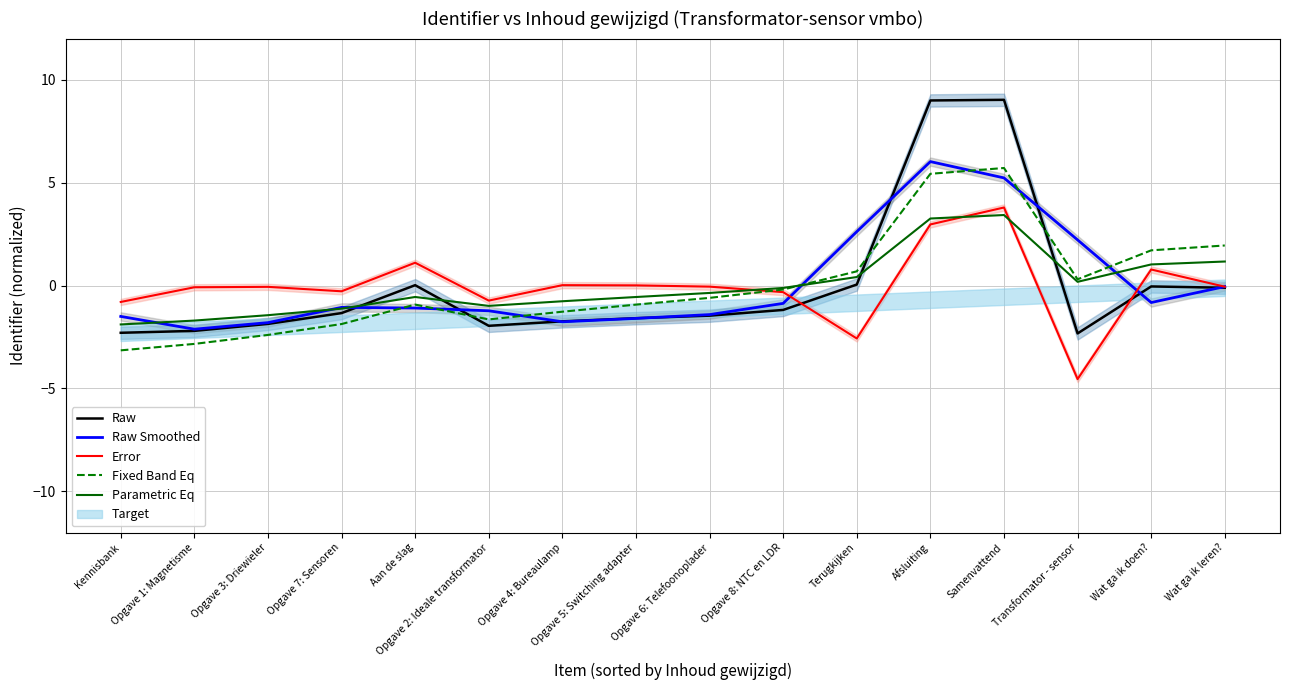

The value of Raw at Afsluiting is 3.8. True or false?

False